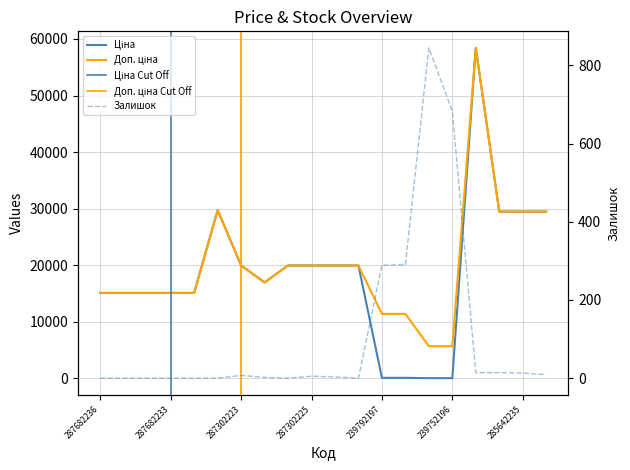

Which category has the lowest value across all series?

287682236